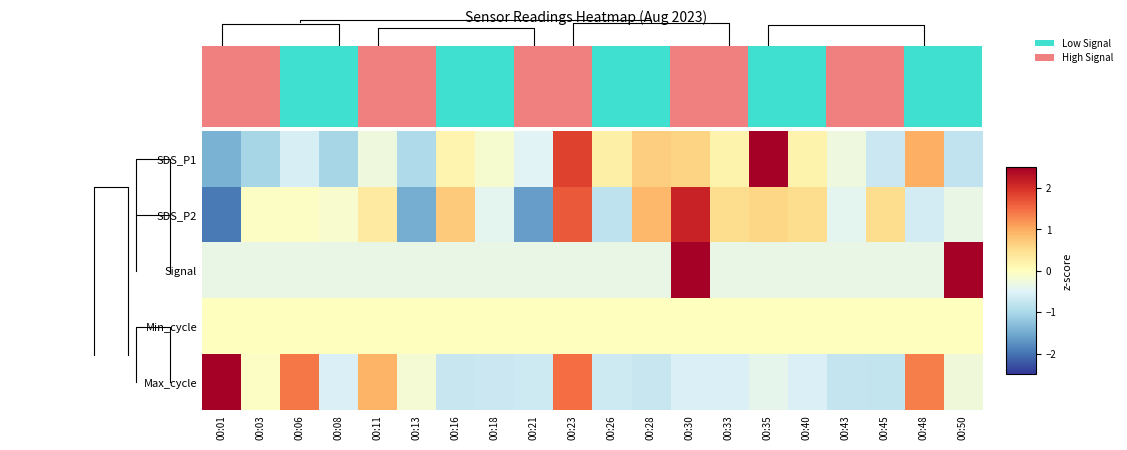

Reading right to left, list all the values displayed in this chart.

SDS_P1: 00:50=-0.8	00:48=1.0	00:45=-0.7	00:43=-0.3	00:40=0.2	00:35=2.8	00:33=0.2	00:30=0.6	00:28=0.7	00:26=0.2	00:23=1.8	00:21=-0.5	00:18=-0.1	00:16=0.2	00:13=-1.0	00:11=-0.3	00:08=-1.0	00:06=-0.6	00:03=-1.0	00:01=-1.4
SDS_P2: 00:50=-0.3	00:48=-0.6	00:45=0.5	00:43=-0.4	00:40=0.5	00:35=0.6	00:33=0.5	00:30=2.1	00:28=0.9	00:26=-0.8	00:23=1.7	00:21=-1.6	00:18=-0.4	00:16=0.7	00:13=-1.5	00:11=0.3	00:08=-0.1	00:06=-0.0	00:03=-0.0	00:01=-1.9
Signal: 00:50=3.0	00:48=-0.3	00:45=-0.3	00:43=-0.3	00:40=-0.3	00:35=-0.3	00:33=-0.3	00:30=3.0	00:28=-0.3	00:26=-0.3	00:23=-0.3	00:21=-0.3	00:18=-0.3	00:16=-0.3	00:13=-0.3	00:11=-0.3	00:08=-0.3	00:06=-0.3	00:03=-0.3	00:01=-0.3
Min_cycle: 00:50=0.0	00:48=0.0	00:45=0.0	00:43=0.0	00:40=0.0	00:35=0.0	00:33=0.0	00:30=0.0	00:28=0.0	00:26=0.0	00:23=0.0	00:21=0.0	00:18=0.0	00:16=0.0	00:13=0.0	00:11=0.0	00:08=0.0	00:06=0.0	00:03=0.0	00:01=0.0
Max_cycle: 00:50=-0.3	00:48=1.4	00:45=-0.8	00:43=-0.7	00:40=-0.5	00:35=-0.4	00:33=-0.5	00:30=-0.5	00:28=-0.7	00:26=-0.7	00:23=1.5	00:21=-0.7	00:18=-0.7	00:16=-0.7	00:13=-0.2	00:11=0.9	00:08=-0.5	00:06=1.4	00:03=-0.1	00:01=2.8